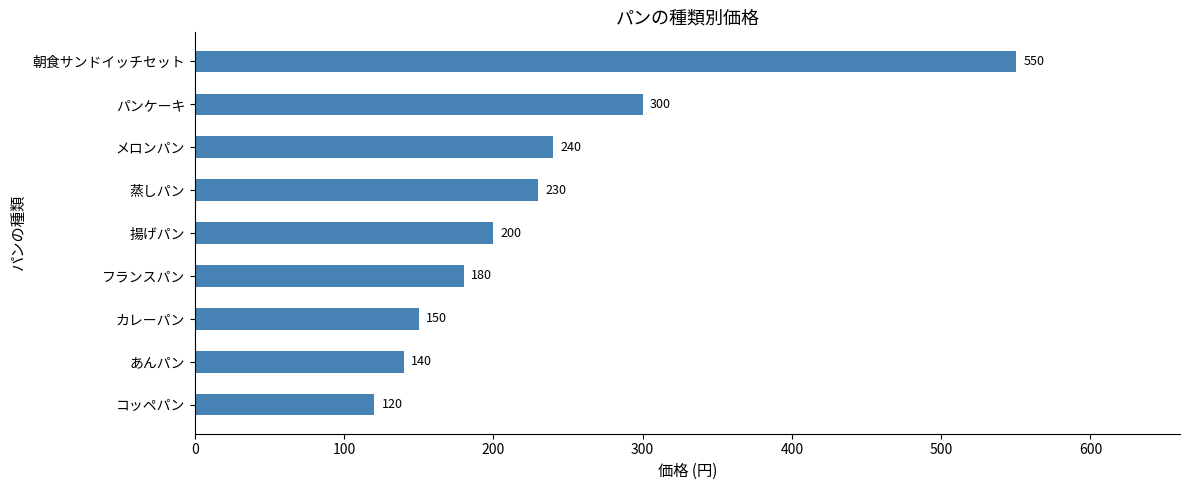

The value at コッペパン is 120. True or false?

True